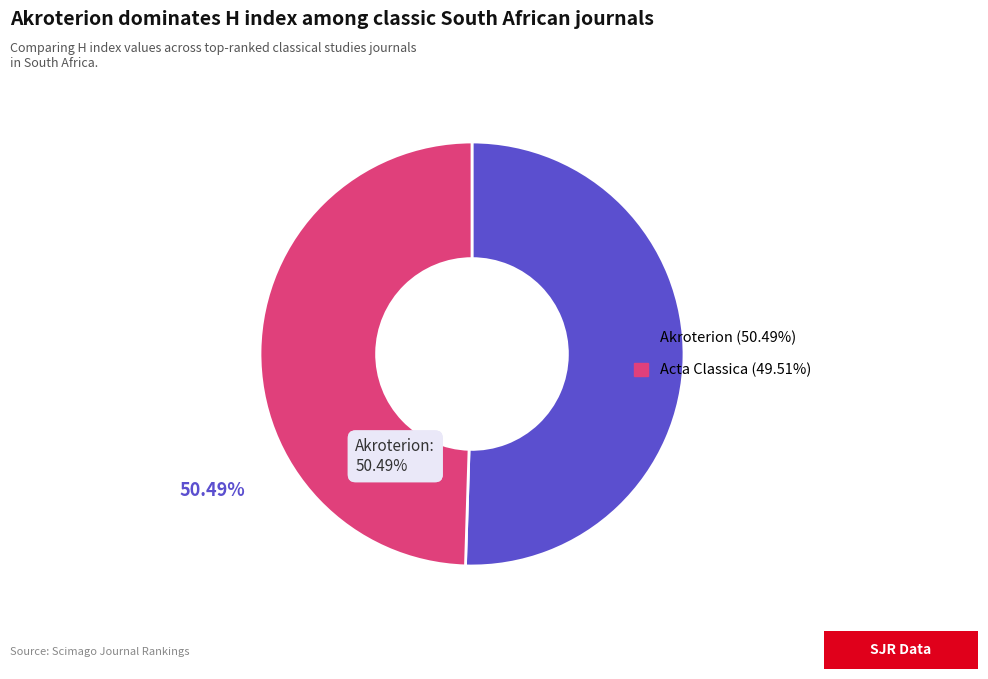

What percentage is the Acta Classica slice, to the nearest percent?

50%